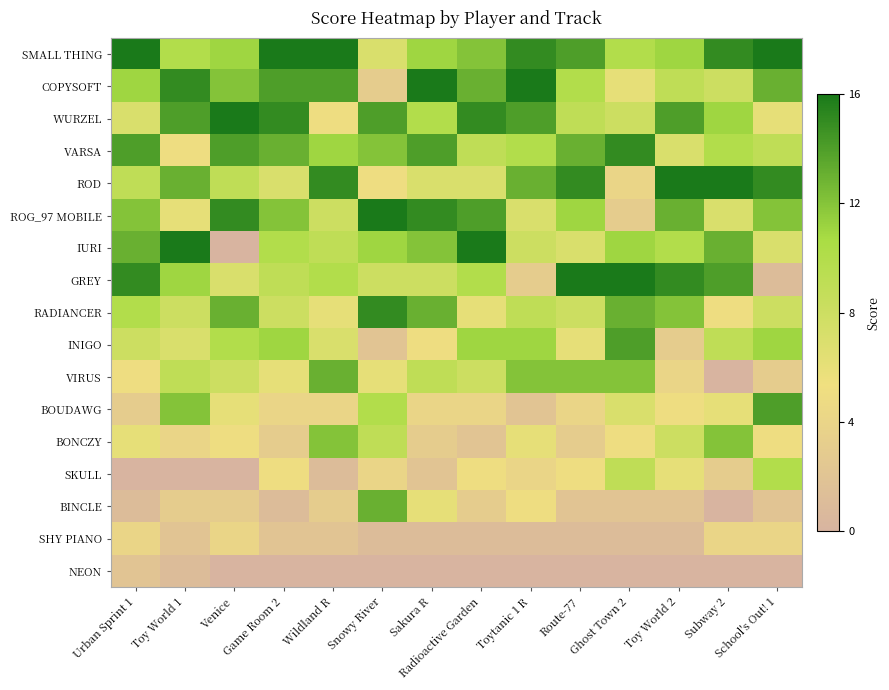

At how many categories does at least one series exceed 5?

14